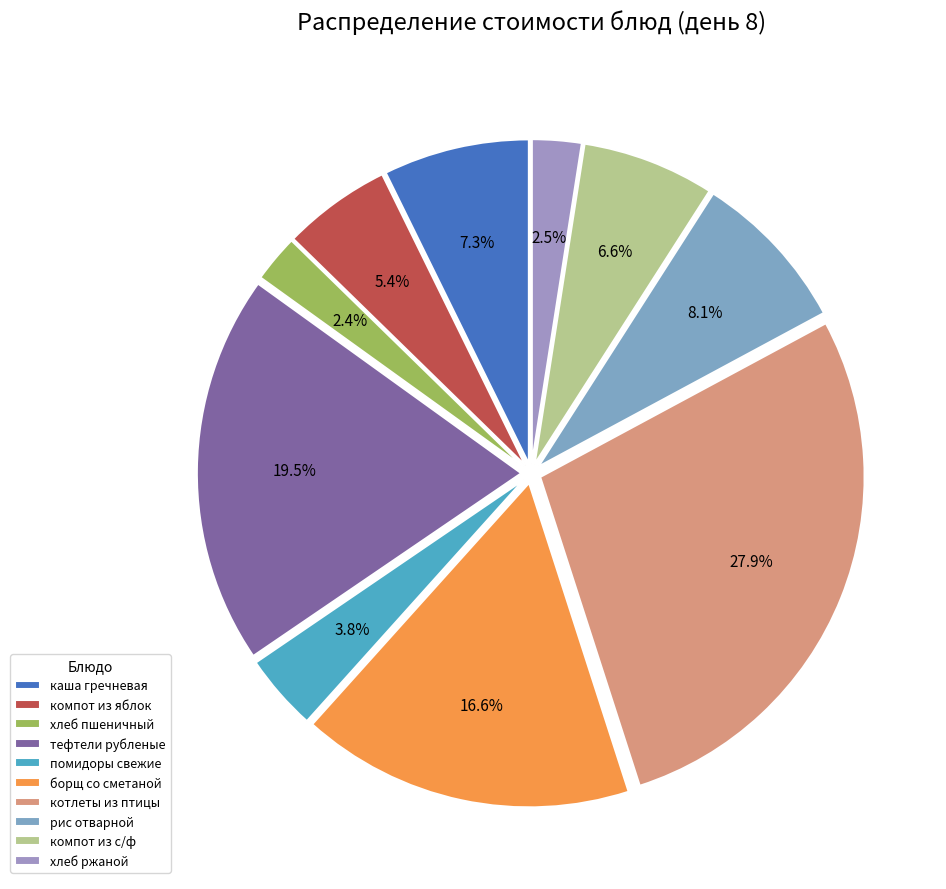

Does котлеты из птицы account for over 50% of the chart?

No